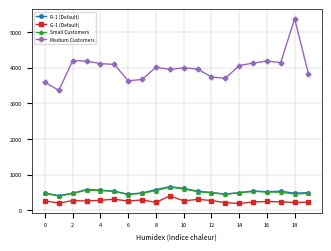

What is the lowest value of the Small Customers series?

400.6